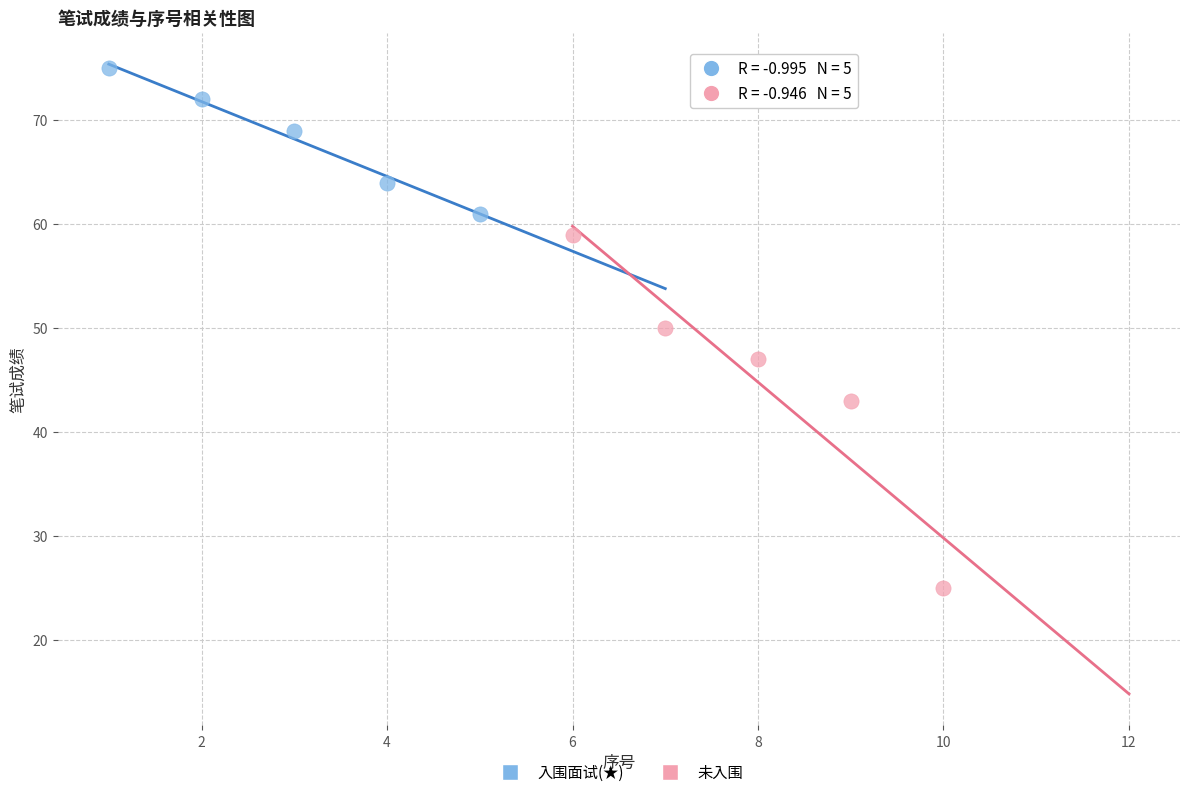

Which series reaches the minimum Y coordinate?

未入围